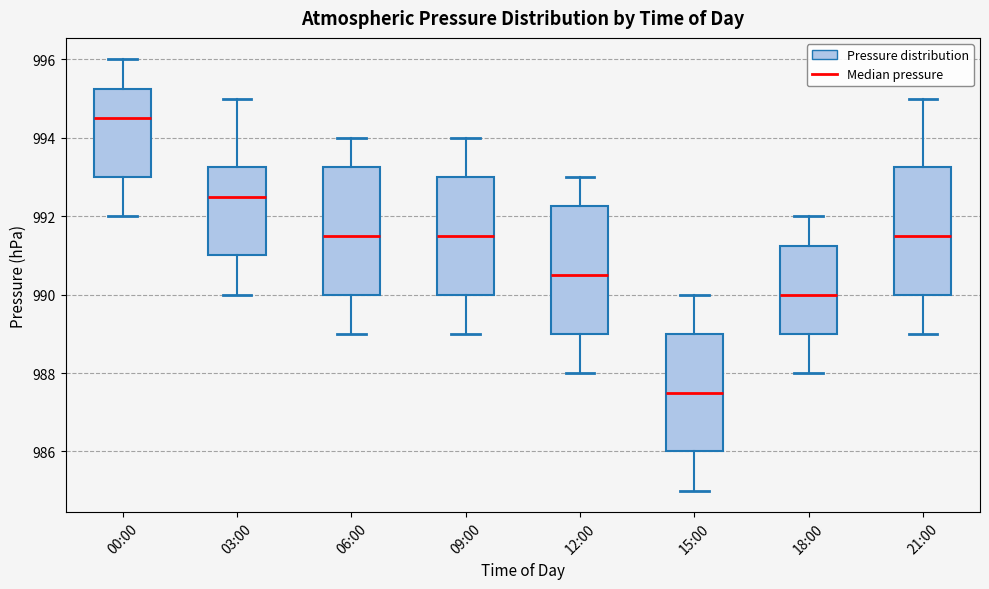

Reading left to right, read every box against the y-axis: the position of its median line, the range the box covers, and the ends of its whiskers. The values are not printed on the chart, so give them approximately, as read against the axis.

00:00: median 994.6, box 993.0 to 995.2, whiskers 992.0 to 996.0
03:00: median 992.6, box 991.0 to 993.2, whiskers 990.0 to 995.0
06:00: median 991.6, box 990.0 to 993.2, whiskers 989.0 to 994.0
09:00: median 991.6, box 990.0 to 993.0, whiskers 989.0 to 994.0
12:00: median 990.6, box 989.0 to 992.2, whiskers 988.0 to 993.0
15:00: median 987.6, box 986.0 to 989.0, whiskers 985.0 to 990.0
18:00: median 990.0, box 989.0 to 991.2, whiskers 988.0 to 992.0
21:00: median 991.6, box 990.0 to 993.2, whiskers 989.0 to 995.0